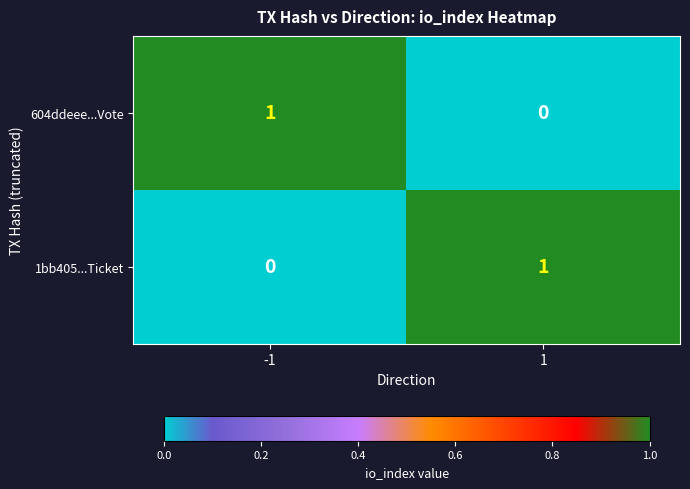

At -1, list the series in order from smallest to largest.

1bb405...Ticket, 604ddeee...Vote